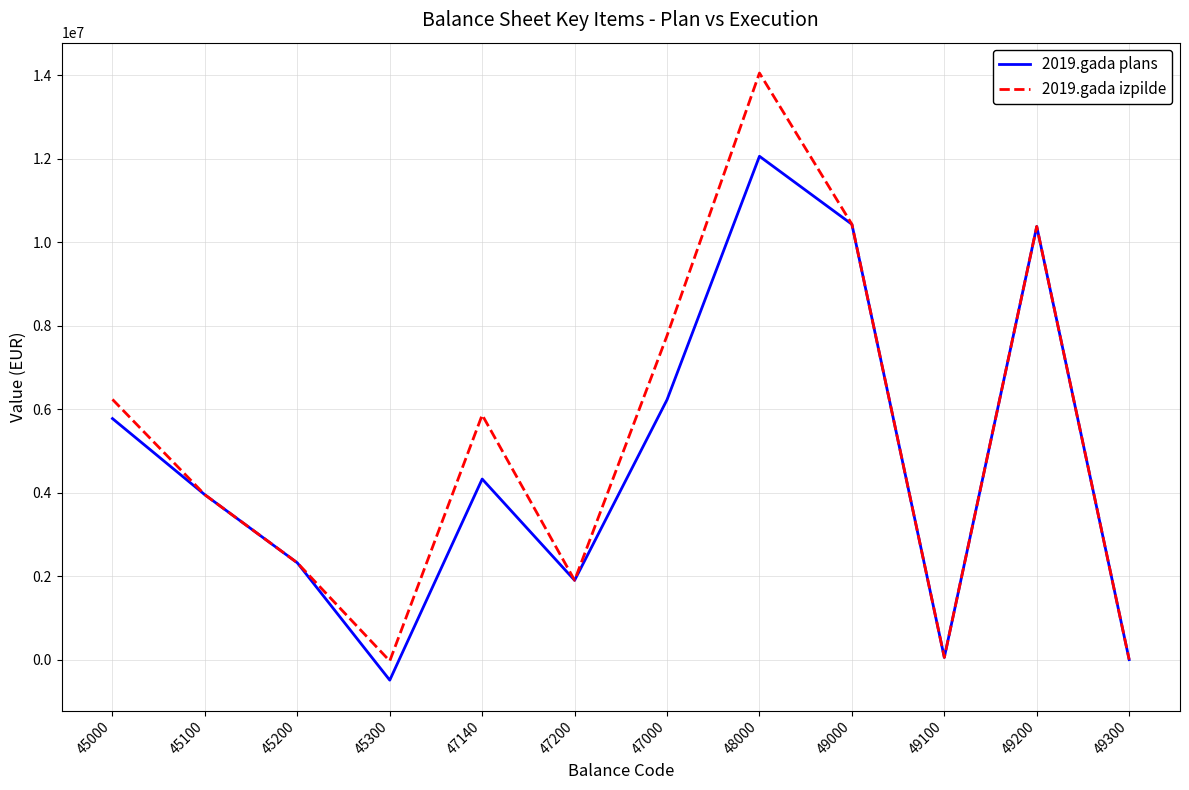

What is the sum of the 2019.gada plans values at 47140 and 49000?

14750314